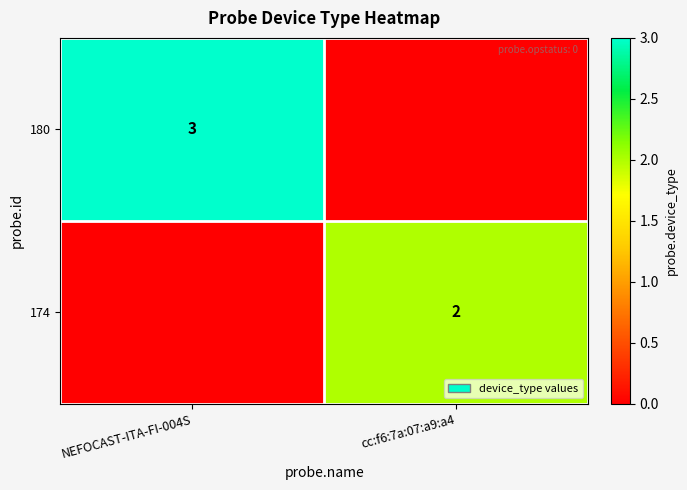

The value of 180 at NEFOCAST-ITA-FI-004S is 1. True or false?

False